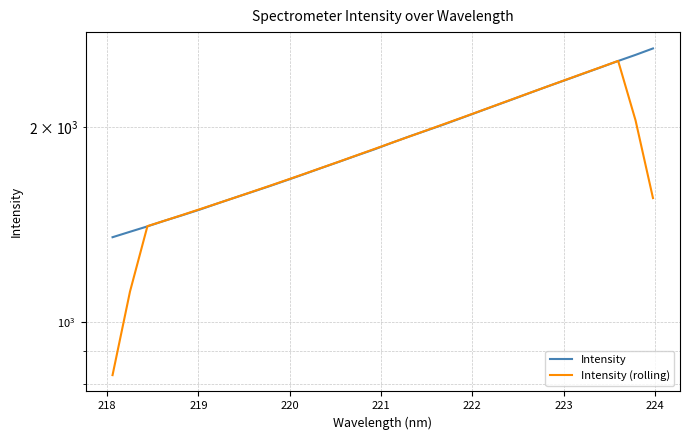

Which series has the largest total across all categories?

Intensity